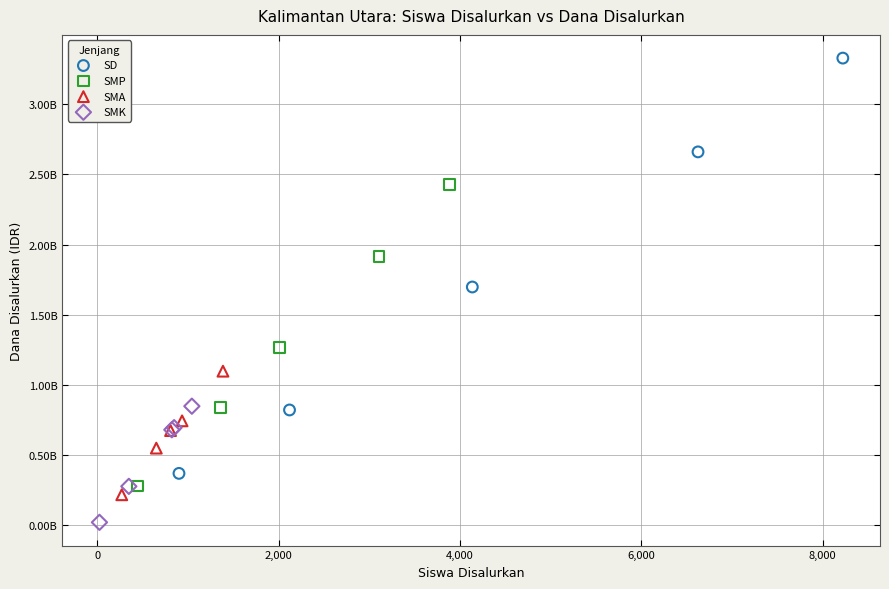

Which series has the largest Y range (max minus min)?

SD